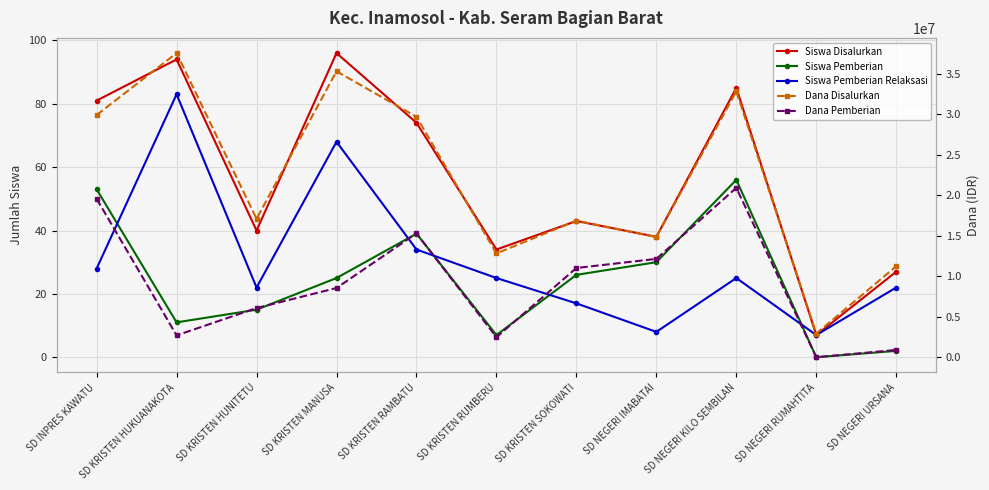

What is the highest value of the Siswa Disalurkan series?

96